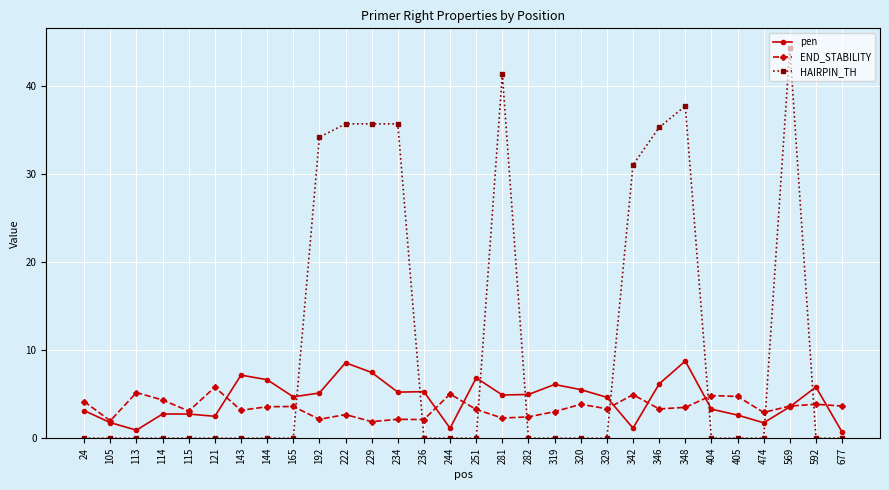

Which series has the largest total across all categories?

HAIRPIN_TH